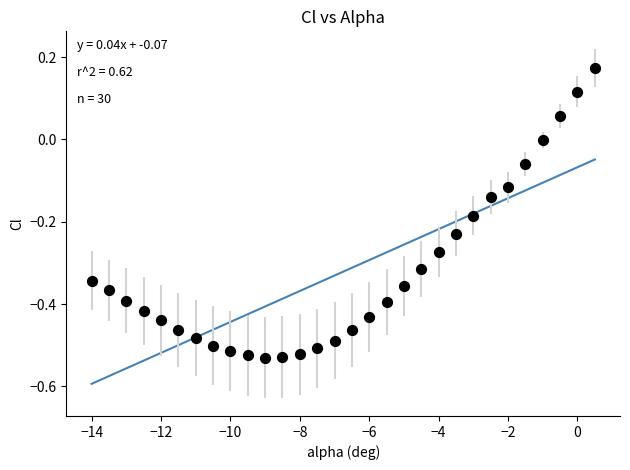

What is the range of Y values (max minus min)?

0.7